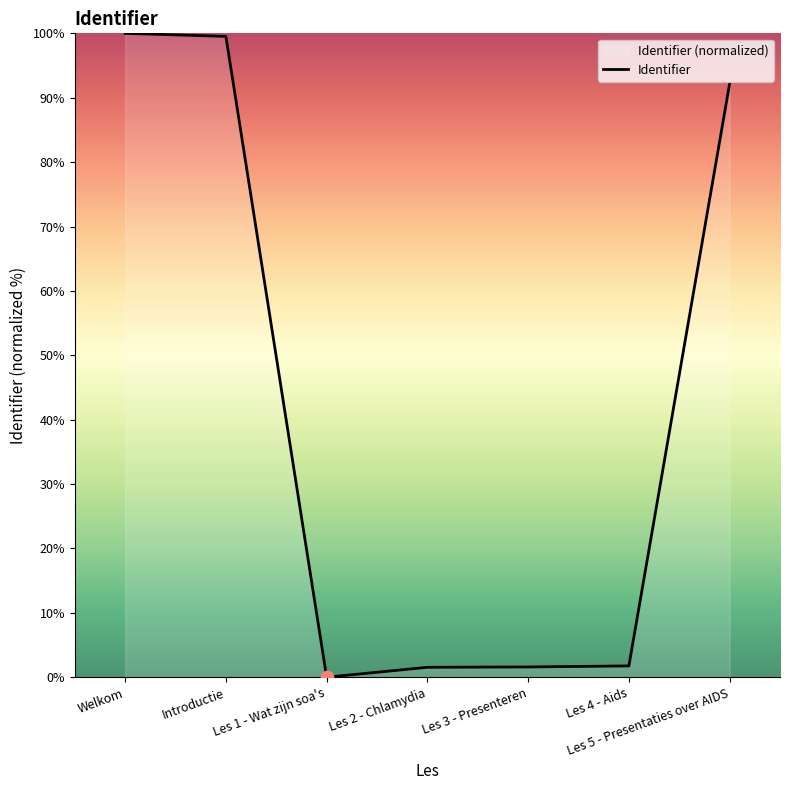

What is the change in value from Introductie to Les 5 - Presentaties over AIDS?

-7.3